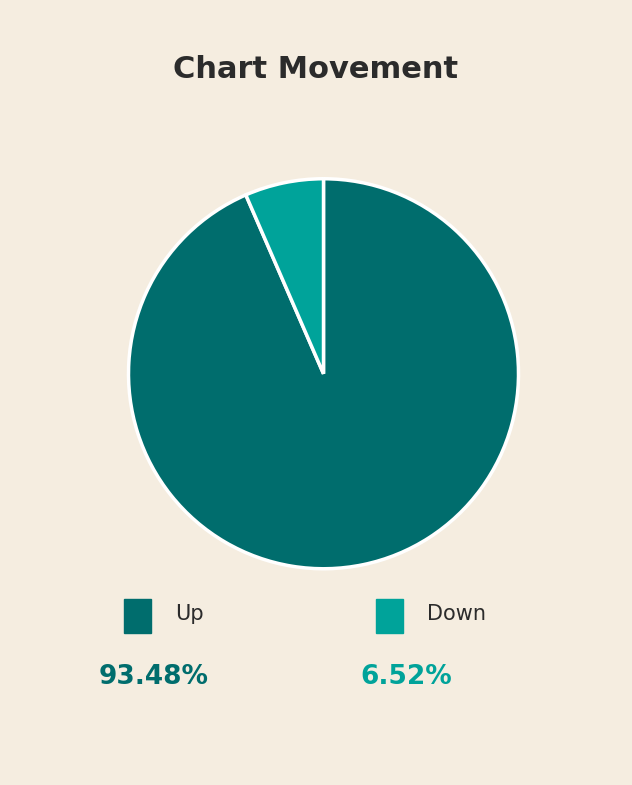

Is there a majority slice in this chart?

Yes